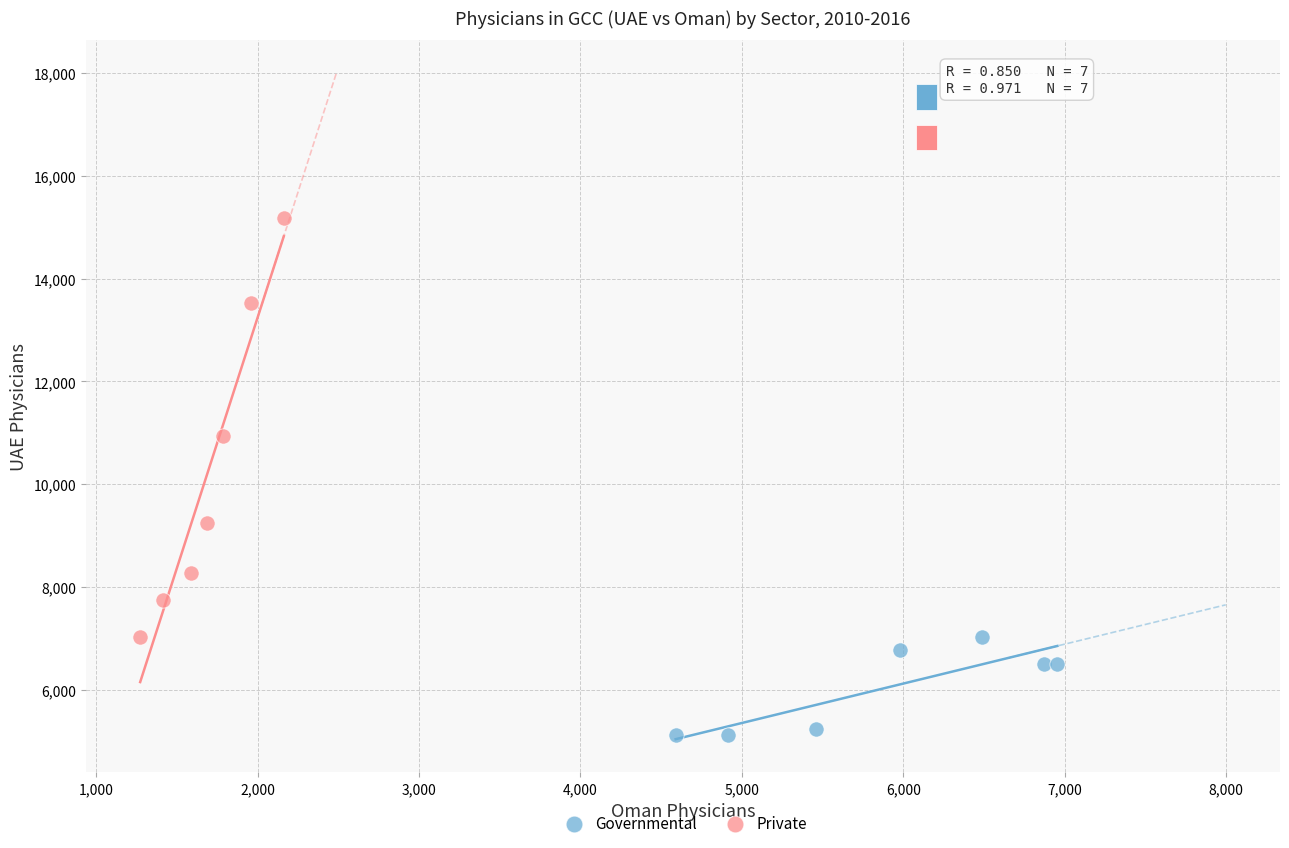

Which series has the largest Y range (max minus min)?

Private